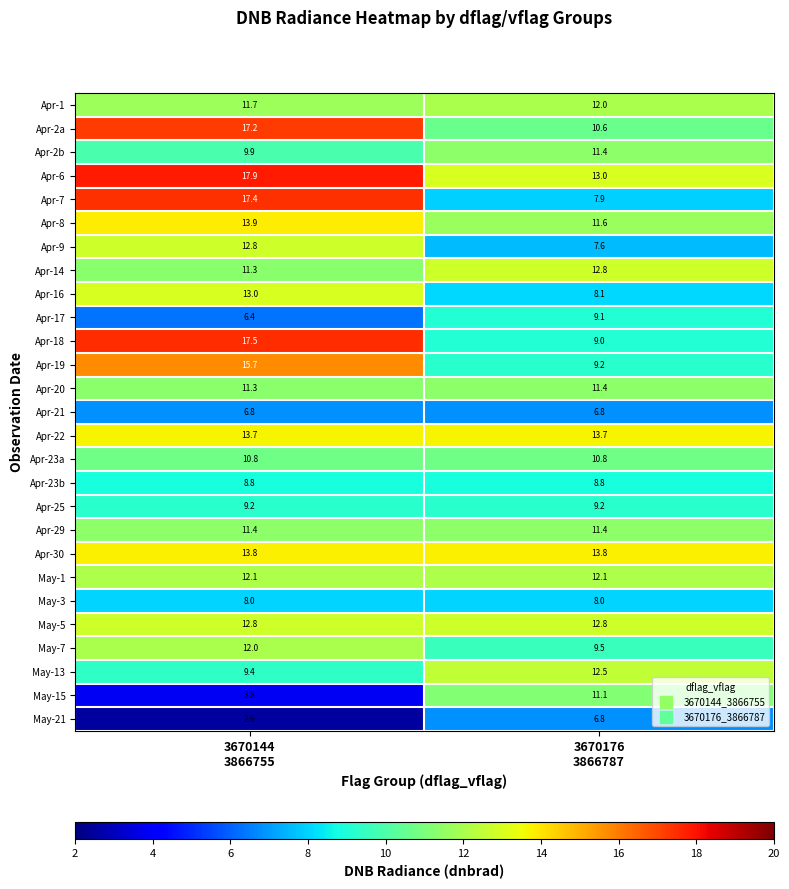

Which series has the largest total across all categories?

Apr-6